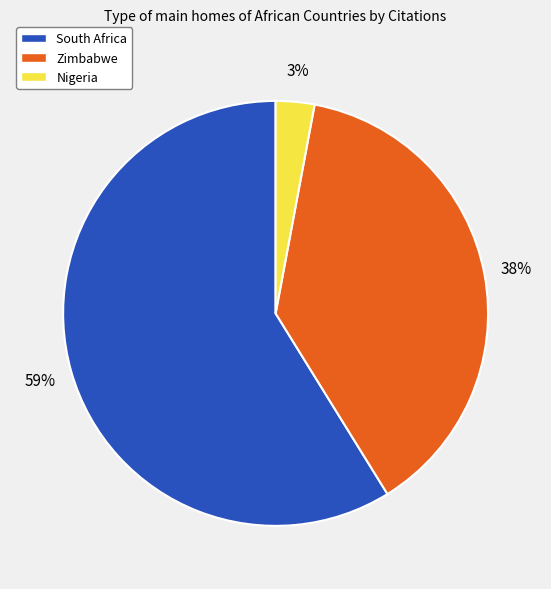

How many slices are in this pie chart?

3